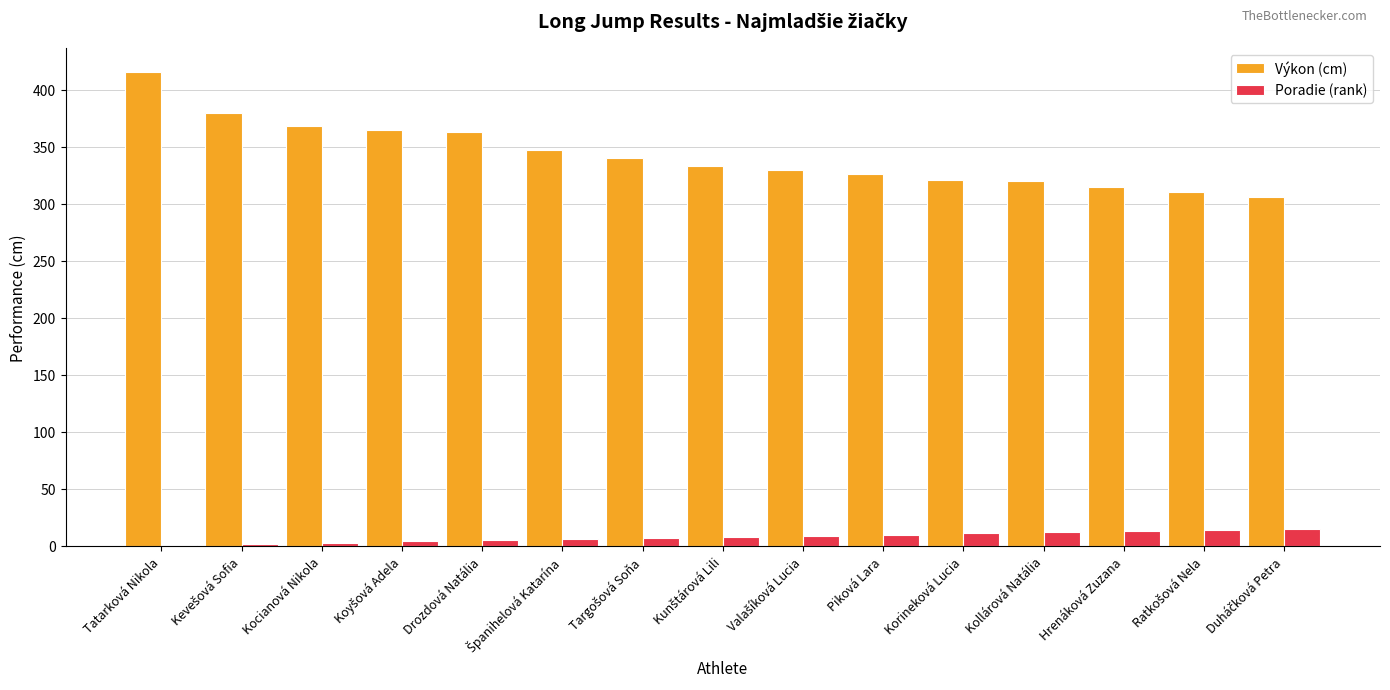

What is the sum of all Poradie (rank) values?

120